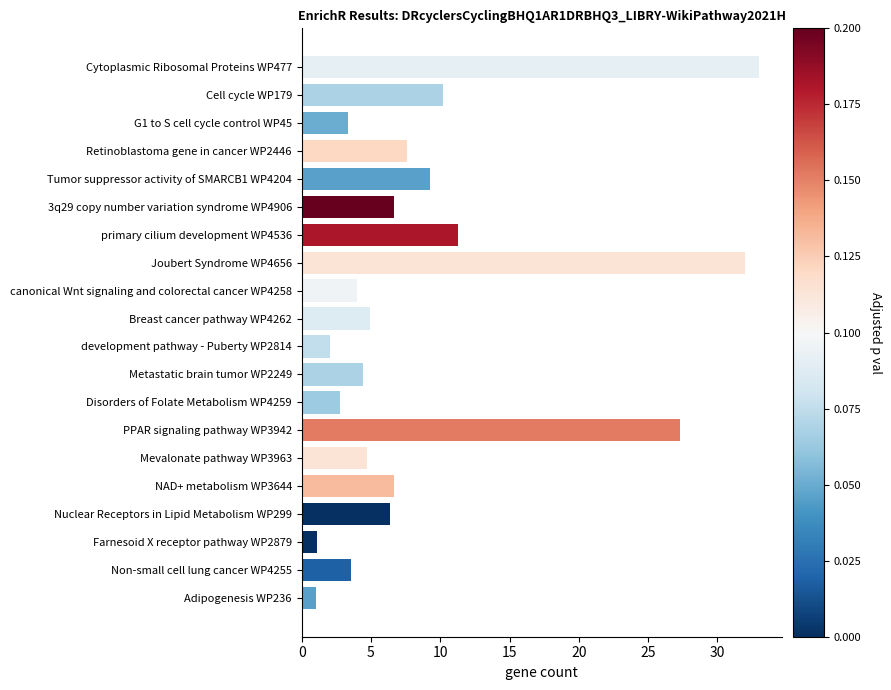

Is it true that the value at G1 to S cell cycle control WP45 is 3.3?

True